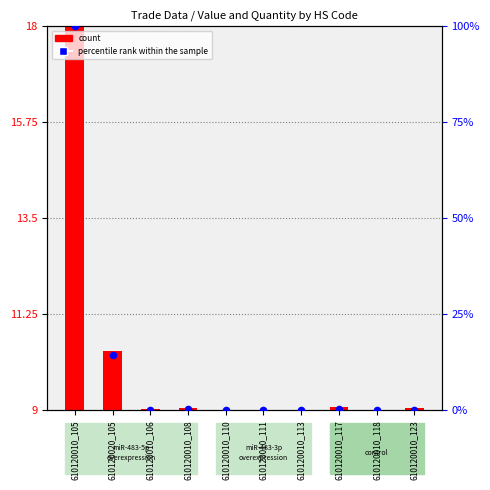

Between 610120010_106 and 610120010_110, which is larger?

610120010_106